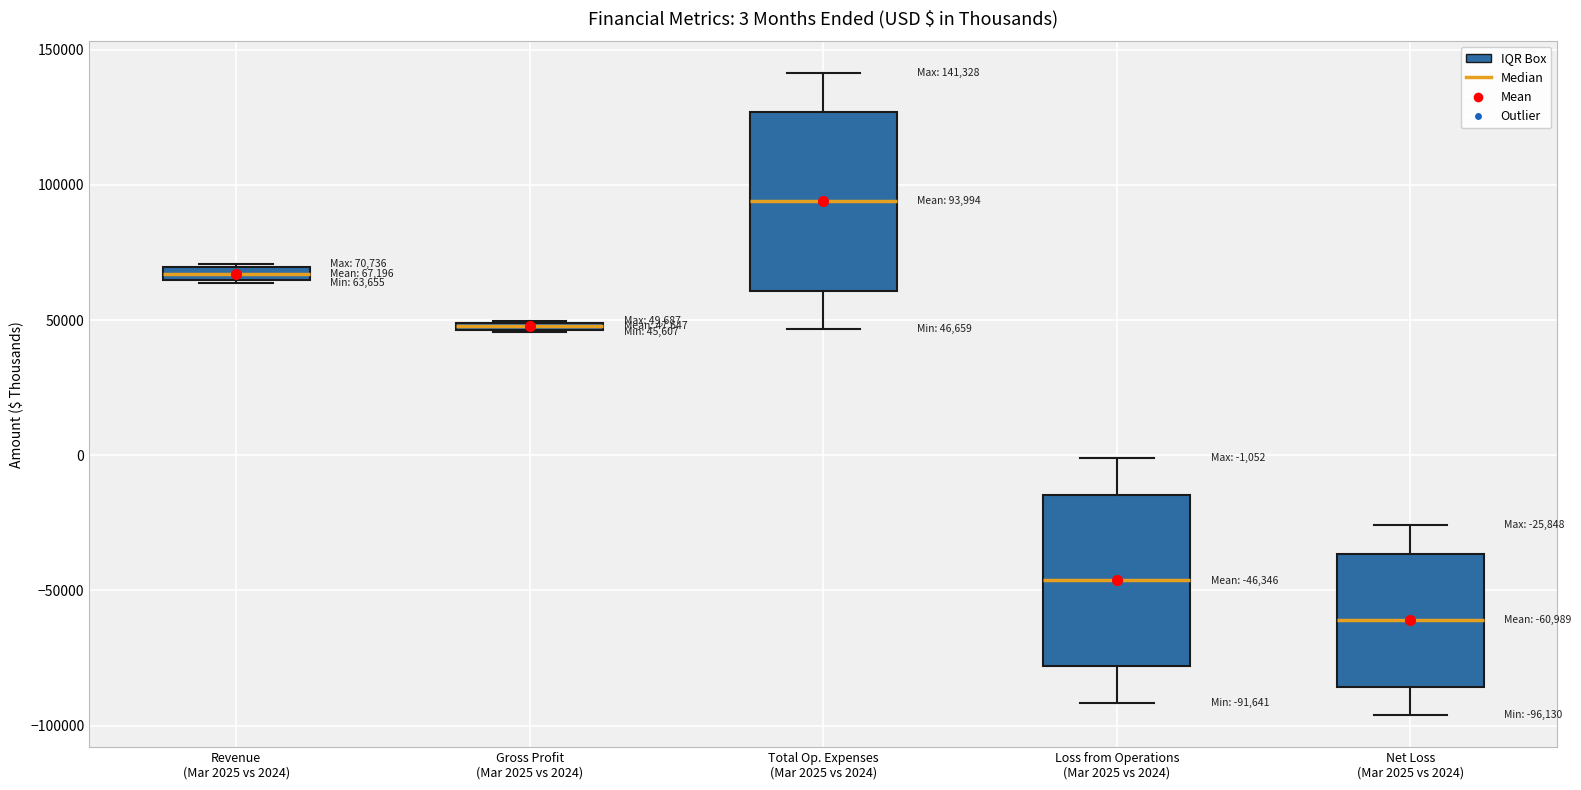

Which box's median line is the lowest?

Net Loss (Mar 2025 vs 2024)